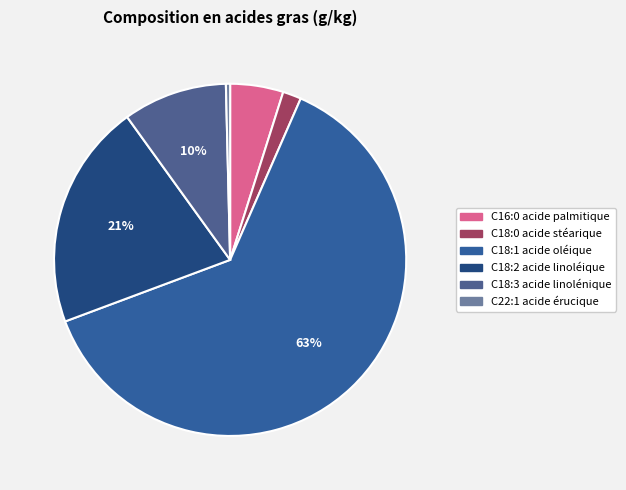

Between C18:1 acide oléique and C18:2 acide linoléique, which is larger?

C18:1 acide oléique